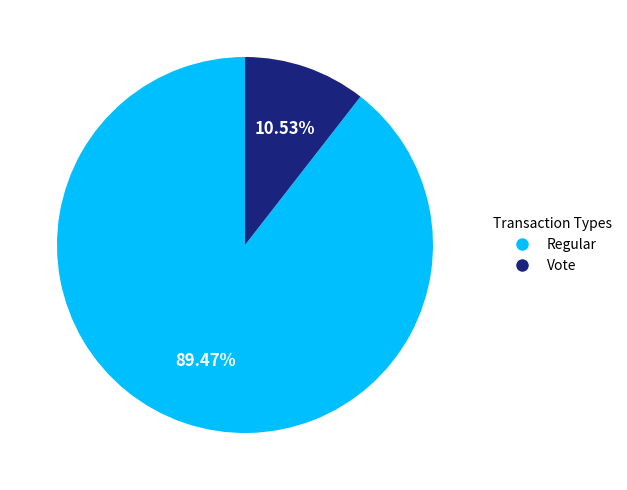

Count the number of slices in the pie.

2